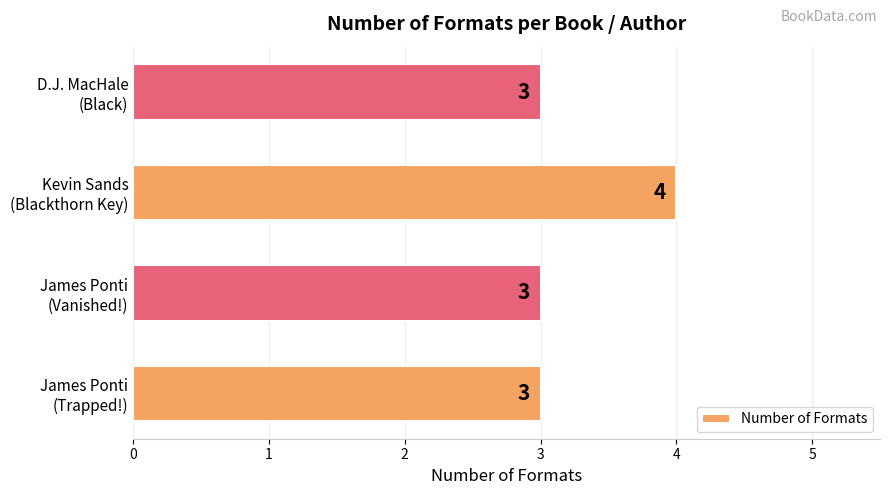

What is the sum of all values?

13